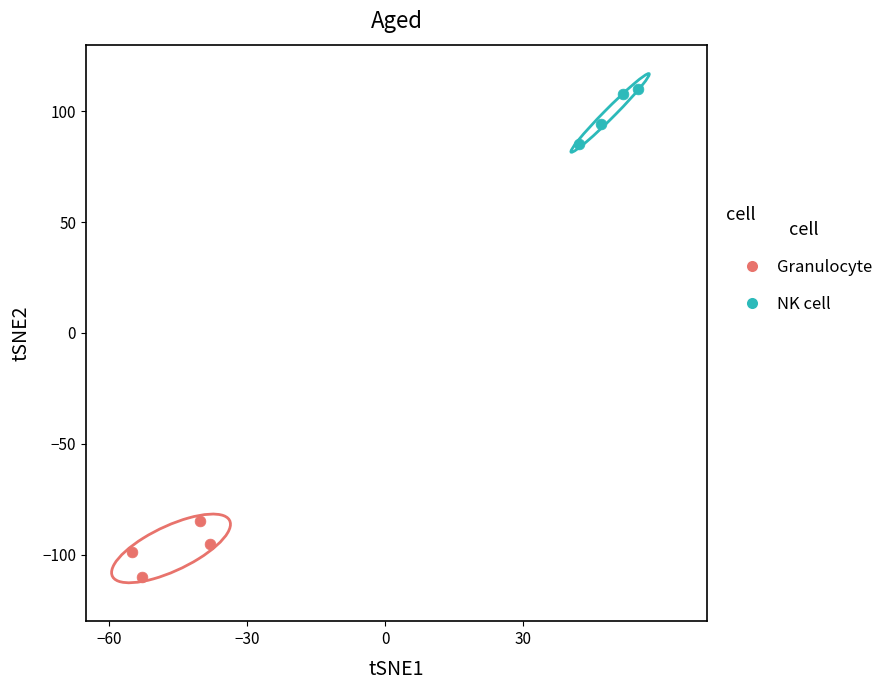

What are all the series names shown in the legend?

Granulocyte, NK cell